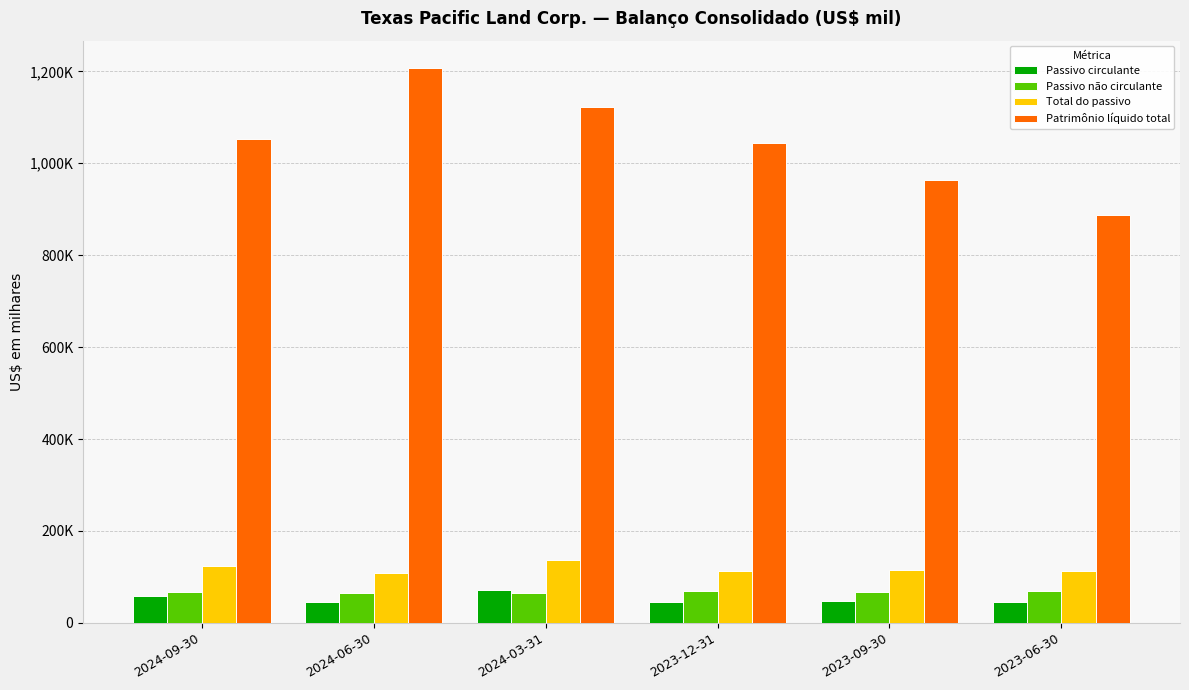

Which category has the highest value across all series?

2024-06-30